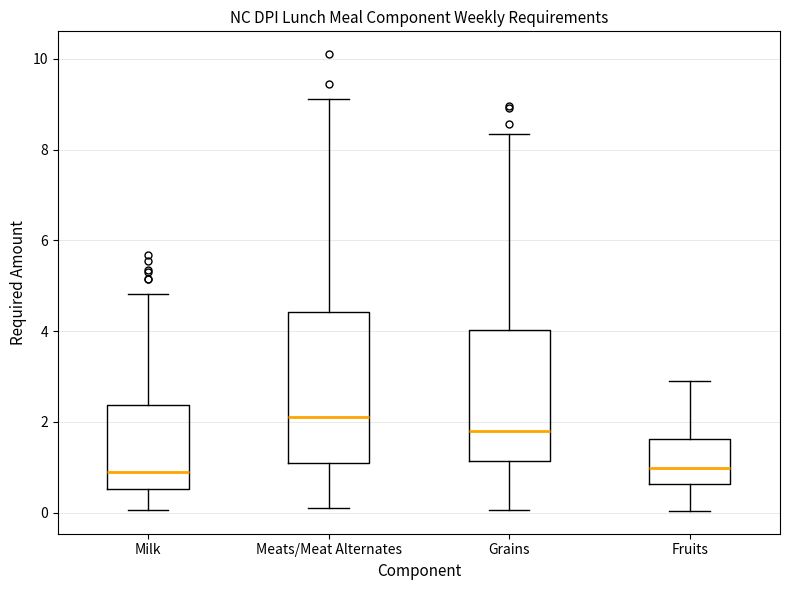

Comparing the boxes themselves (not the whiskers), which one is the tallest?

Meats/Meat Alternates